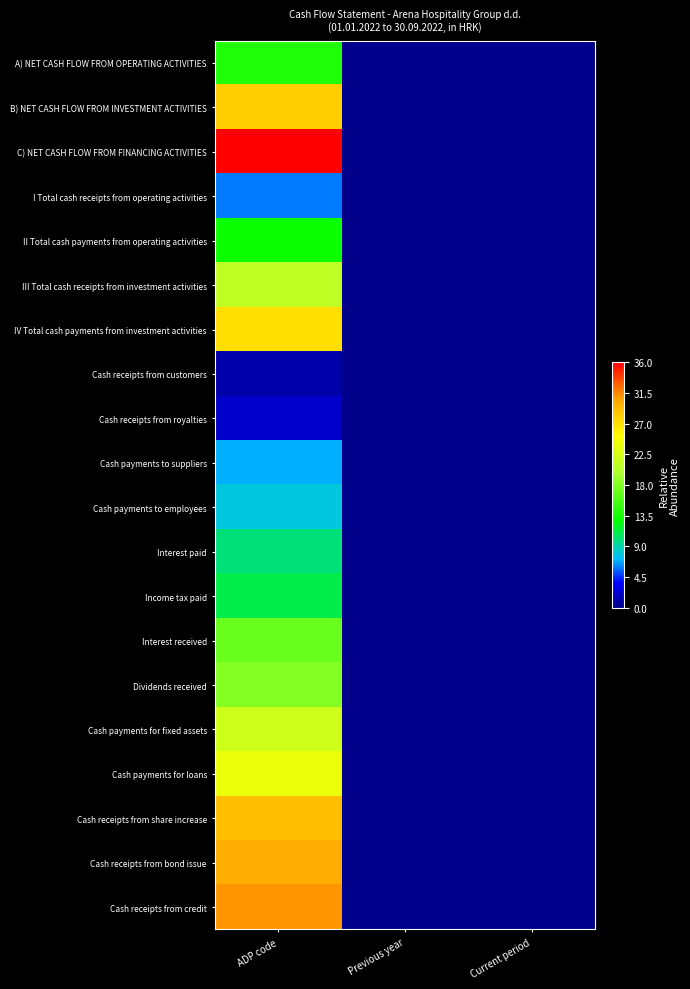

Which has a higher value, ADP code or Current period?

ADP code